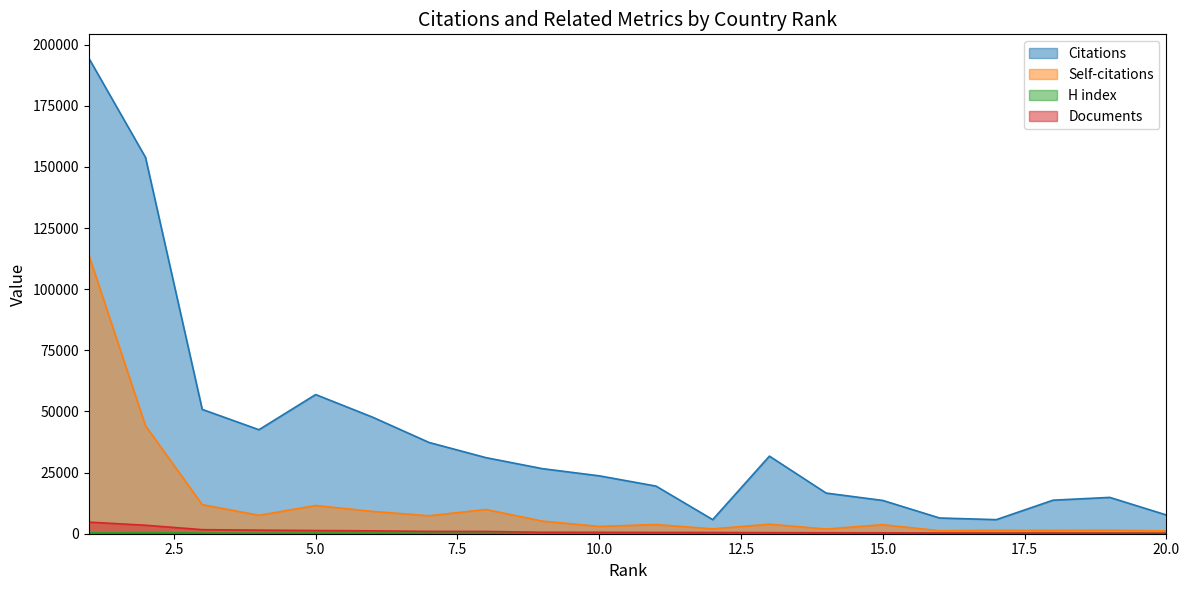

At which label is Citations closest to 100131?

5.0